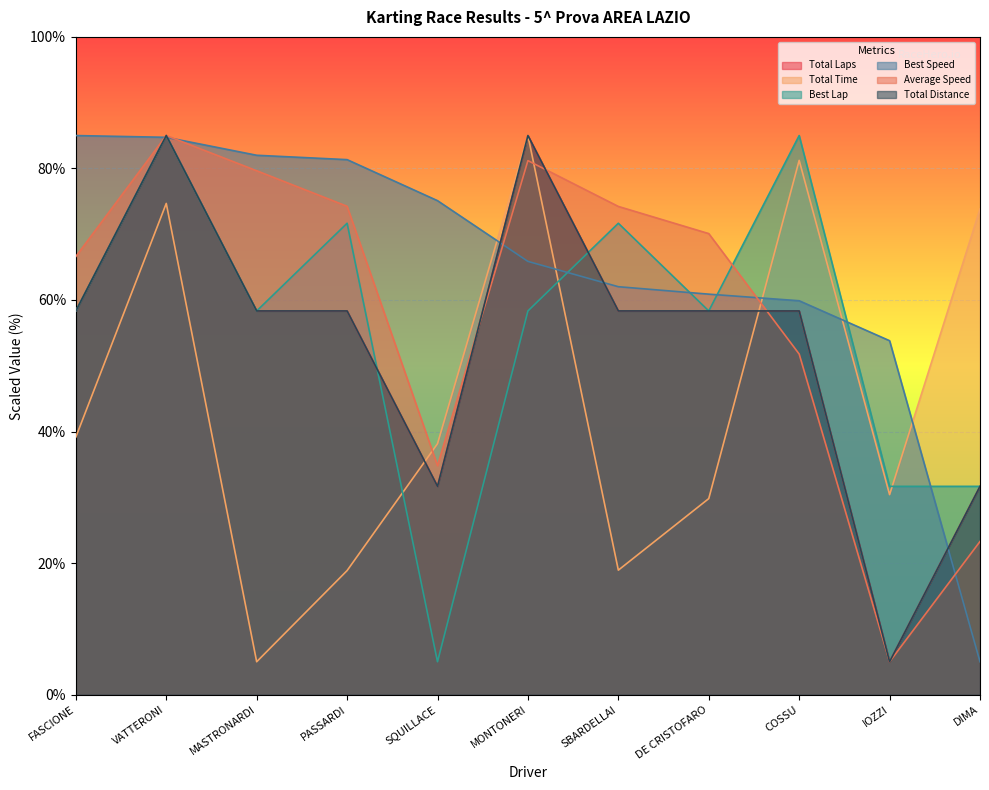

After their last crossing, which series has the higher values: Best Speed or Best Lap?

Best Lap